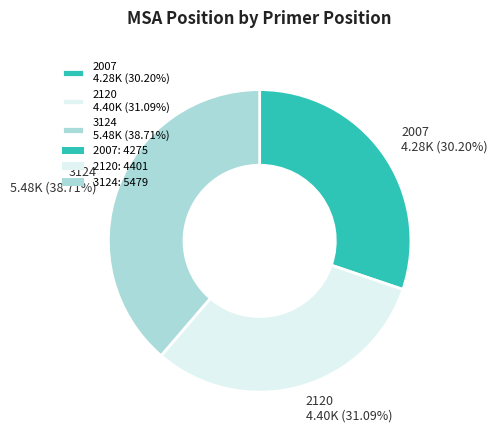

Does 3124 represent more than half of the total?

No